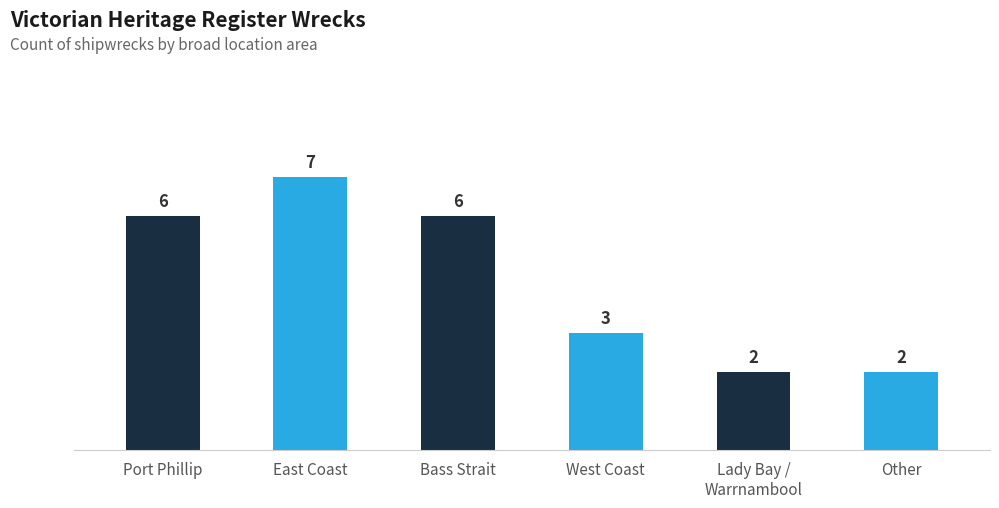

Approximately how many times larger is the value at East Coast compared to Port Phillip?

1.2